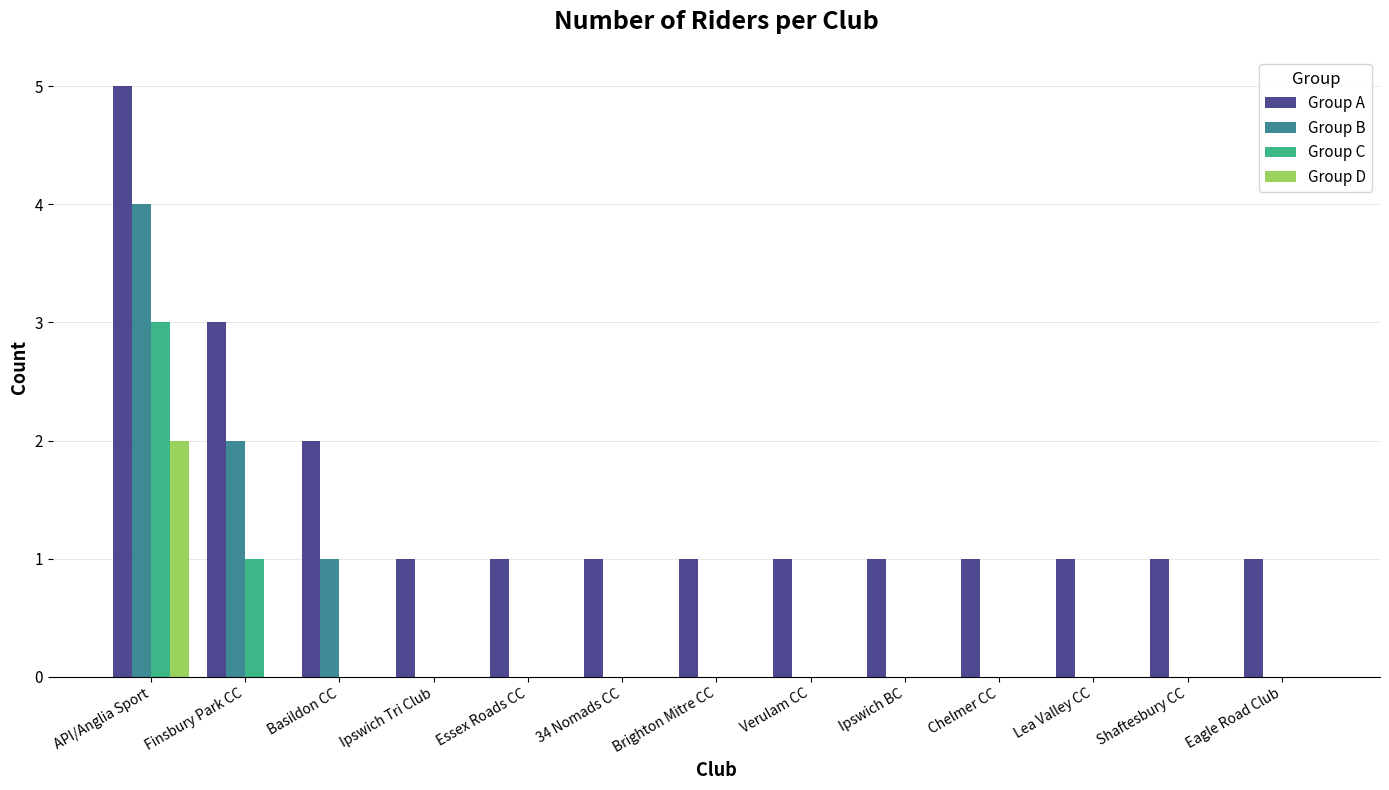

What is the spread (max minus min) of values at Essex Roads CC?

1